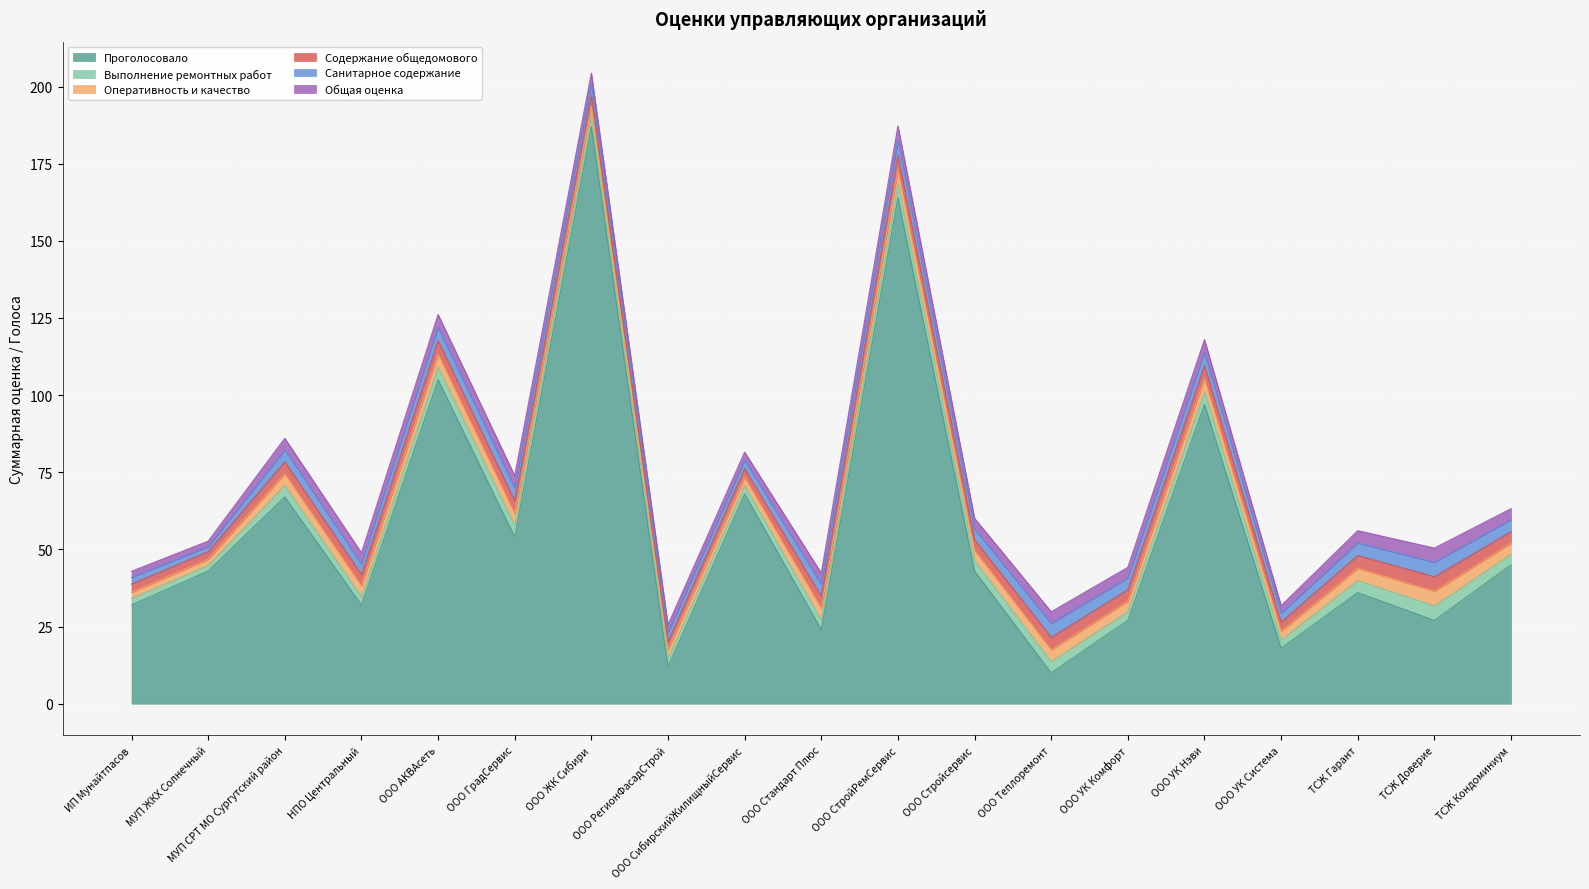

In Оперативность и качество, how many points are lower than both neighbors (excluding endpoints)?

6